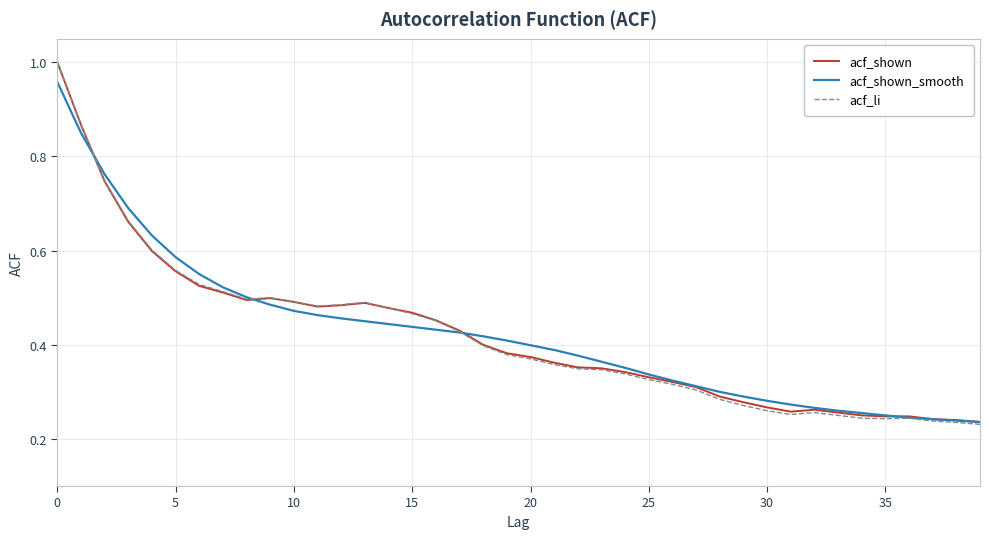

Which series has the widest spread of values?

acf_li